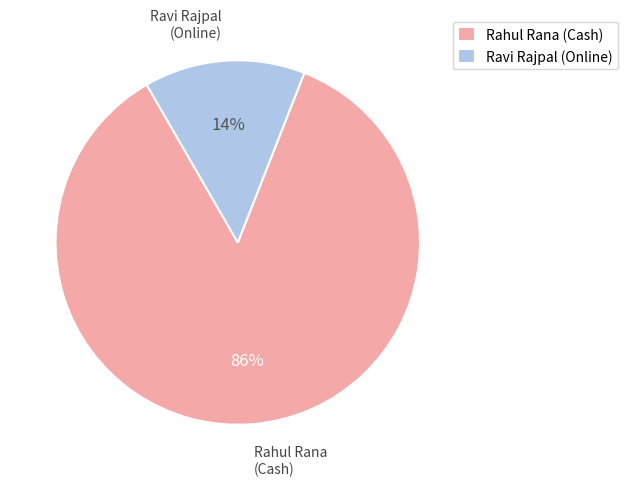

Is it true that Ravi Rajpal (Online) is 14% of the pie?

True